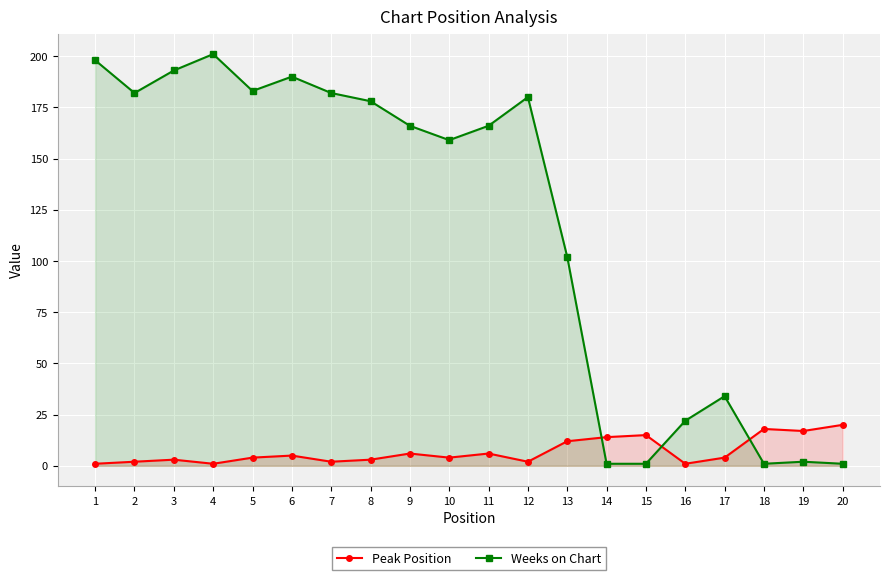

What is the greatest value displayed?

201